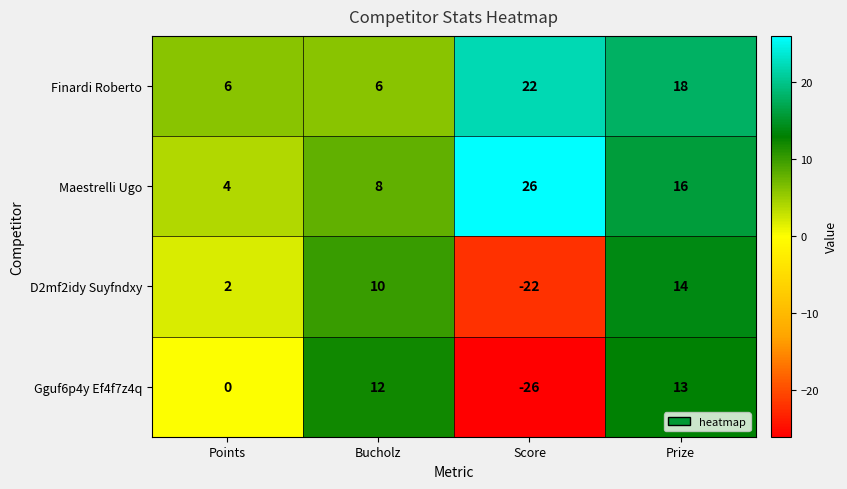

Rank the series by their maximum value, from lowest to highest.

Gguf6p4y Ef4f7z4q, D2mf2idy Suyfndxy, Finardi Roberto, Maestrelli Ugo